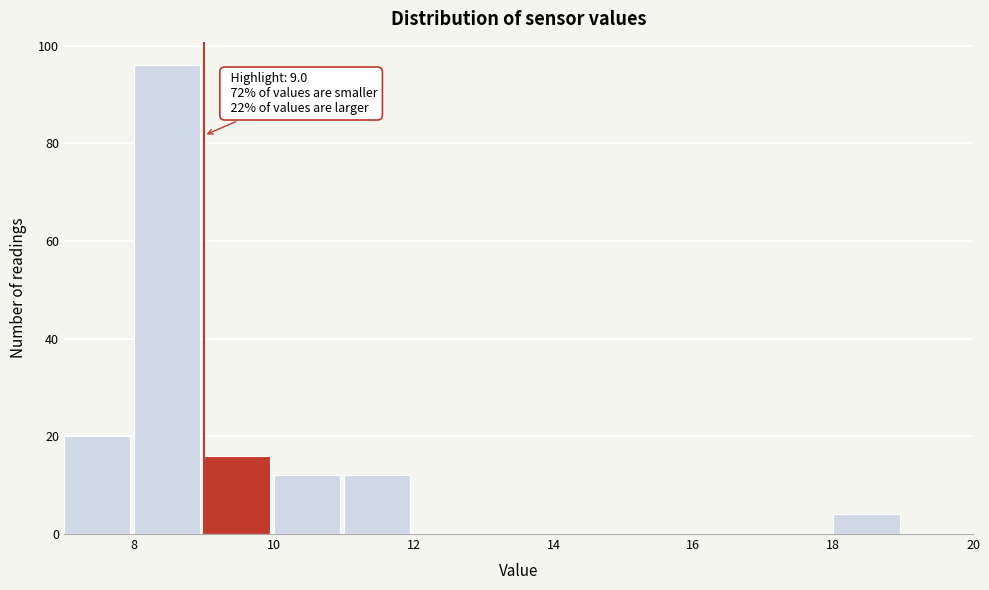

Over which range of the x-axis is the bar tallest?

8 to 9